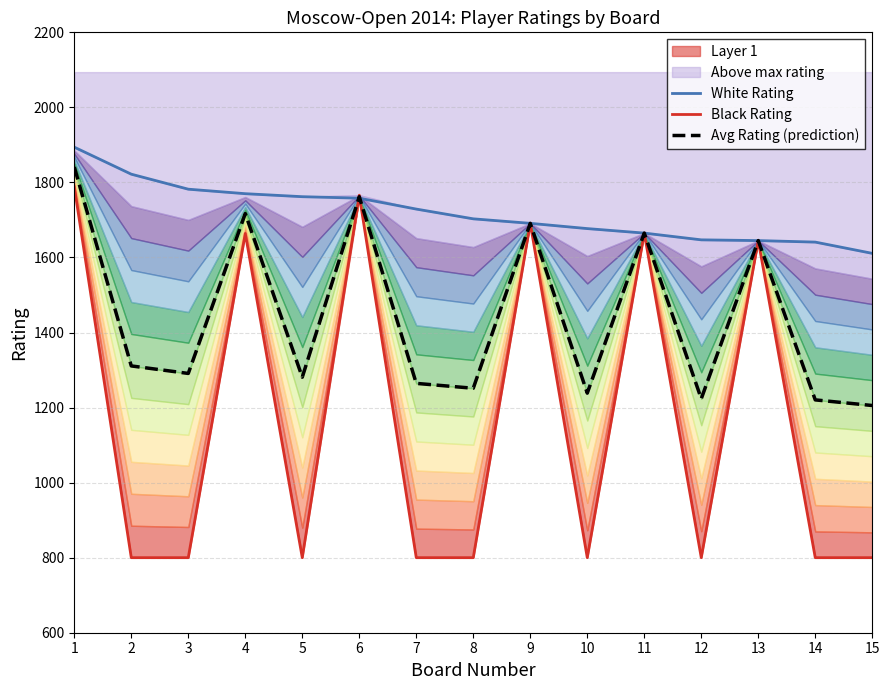

Which category has the lowest value in the Avg Rating (prediction) series?

15